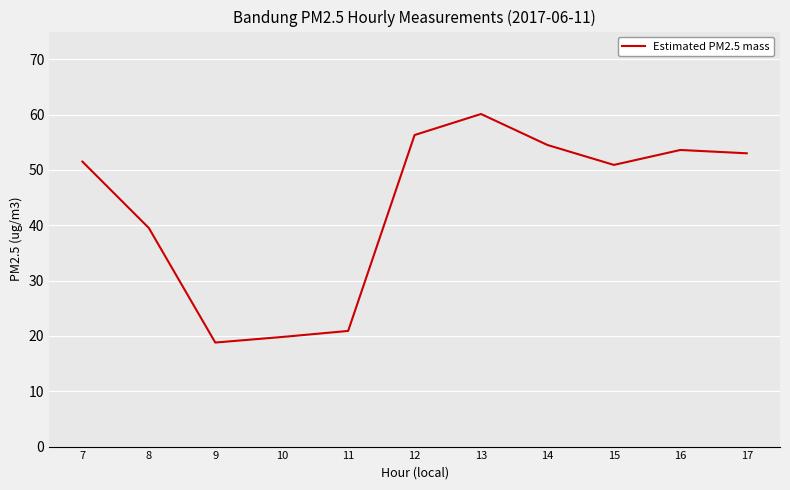

What is the ratio of the value at 15 to the value at 7?

1.0